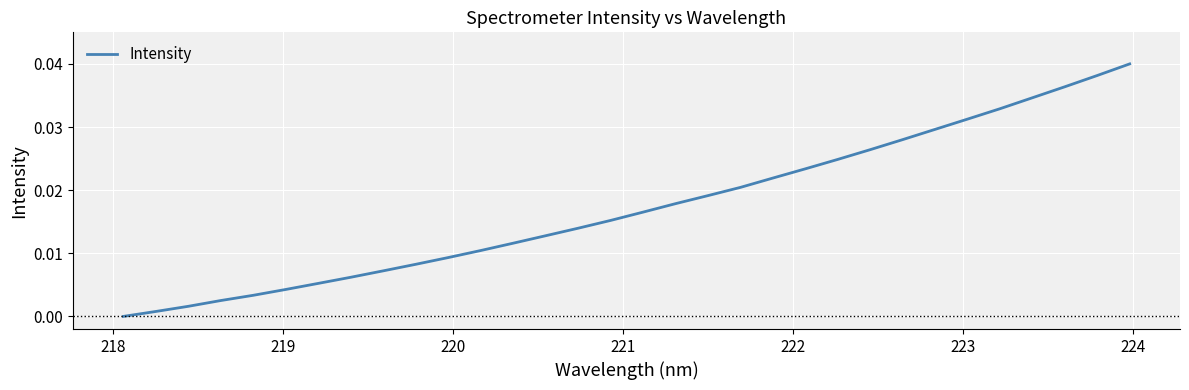

Does the chart have visible grid lines?

Yes